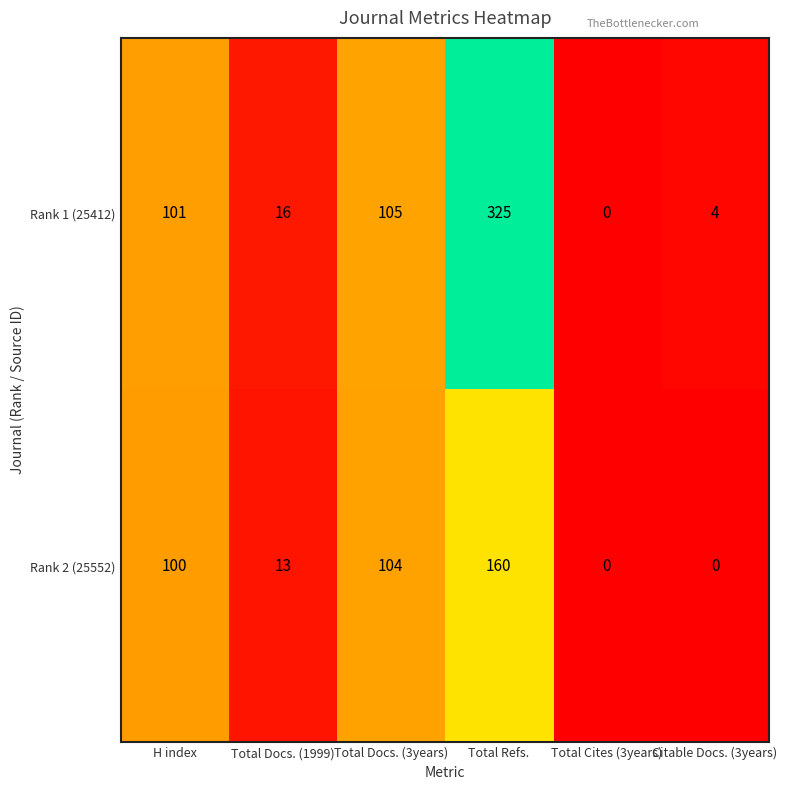

What is the spread (max minus min) of values at Total Refs.?

165